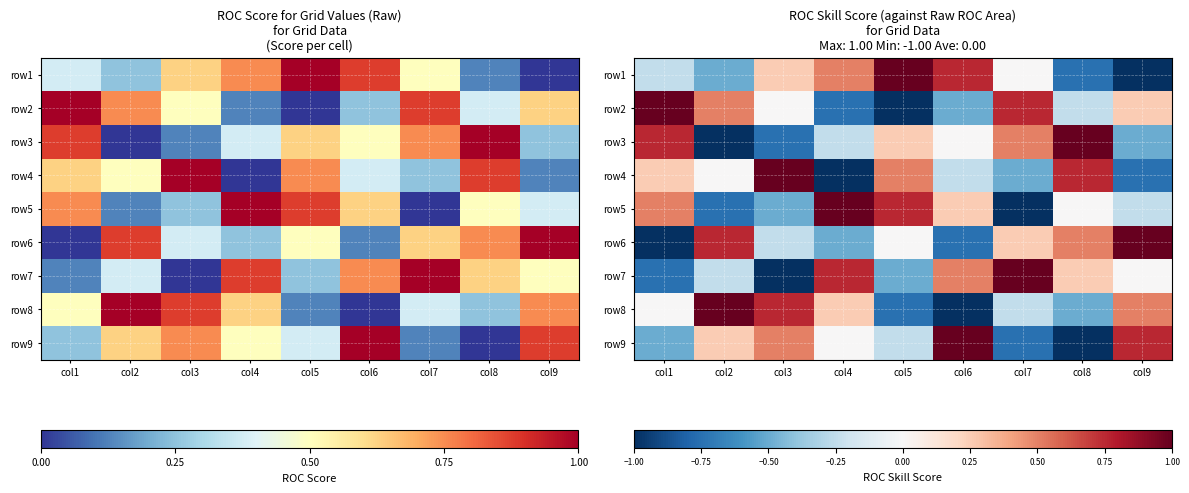

At which category is the sum across all series the highest?

col1